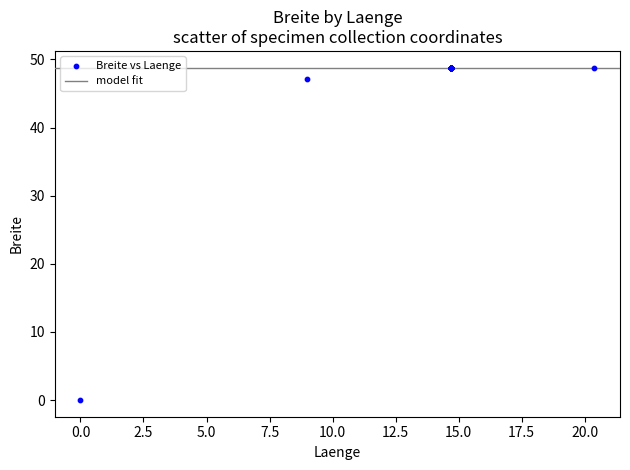

What Y value in the scatter plot is closest to 24?

47.1